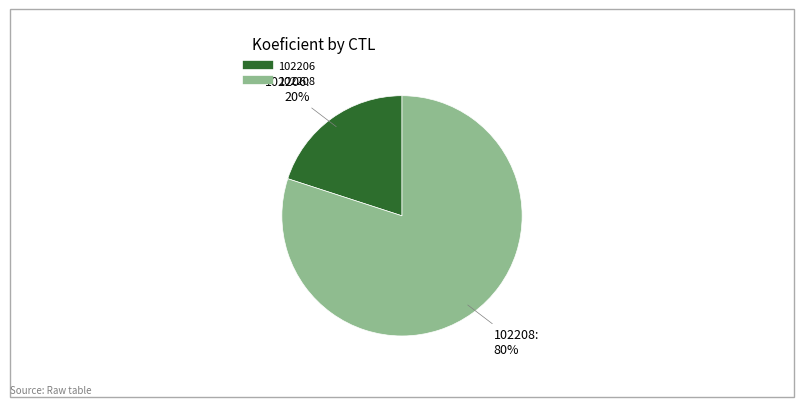

How many slices are in this pie chart?

2